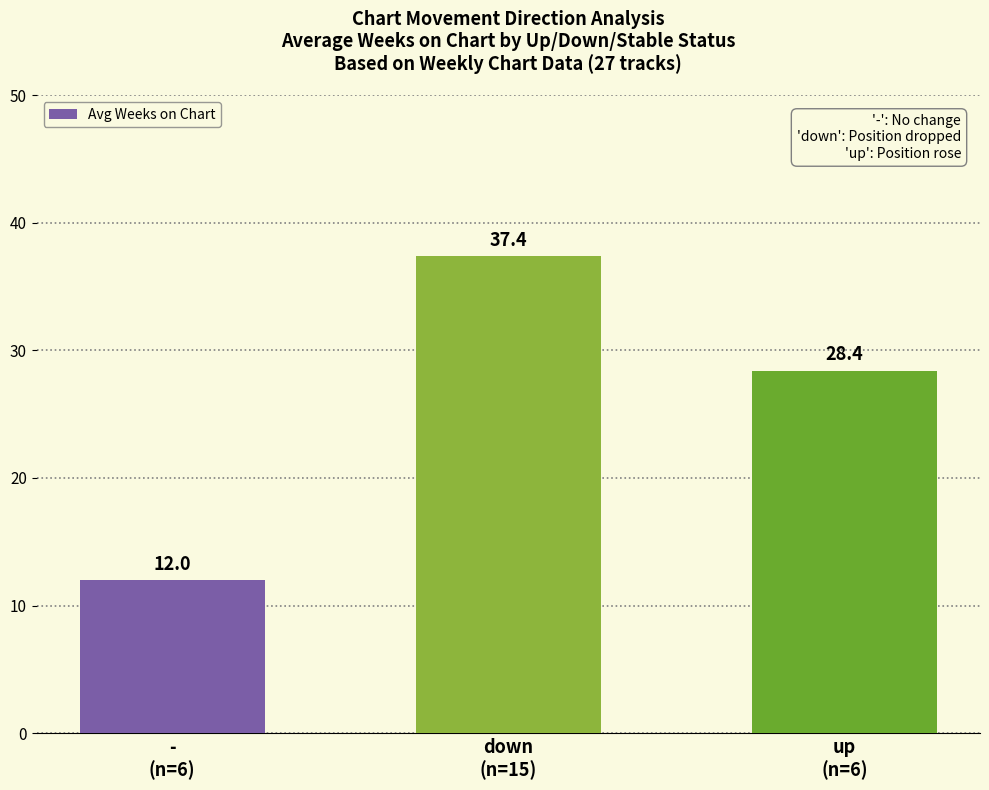

What is the value of the 3rd bar from the left?

28.4